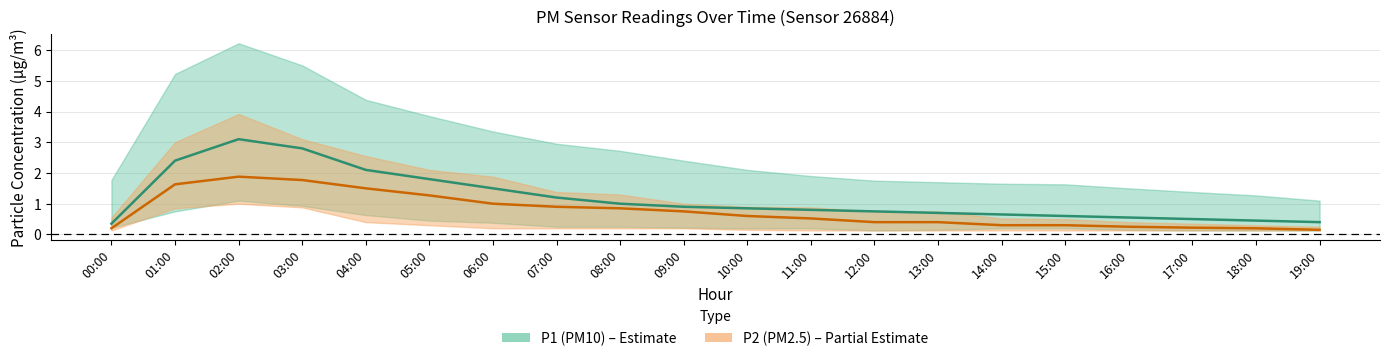

At which category is the sum across all series the highest?

02:00